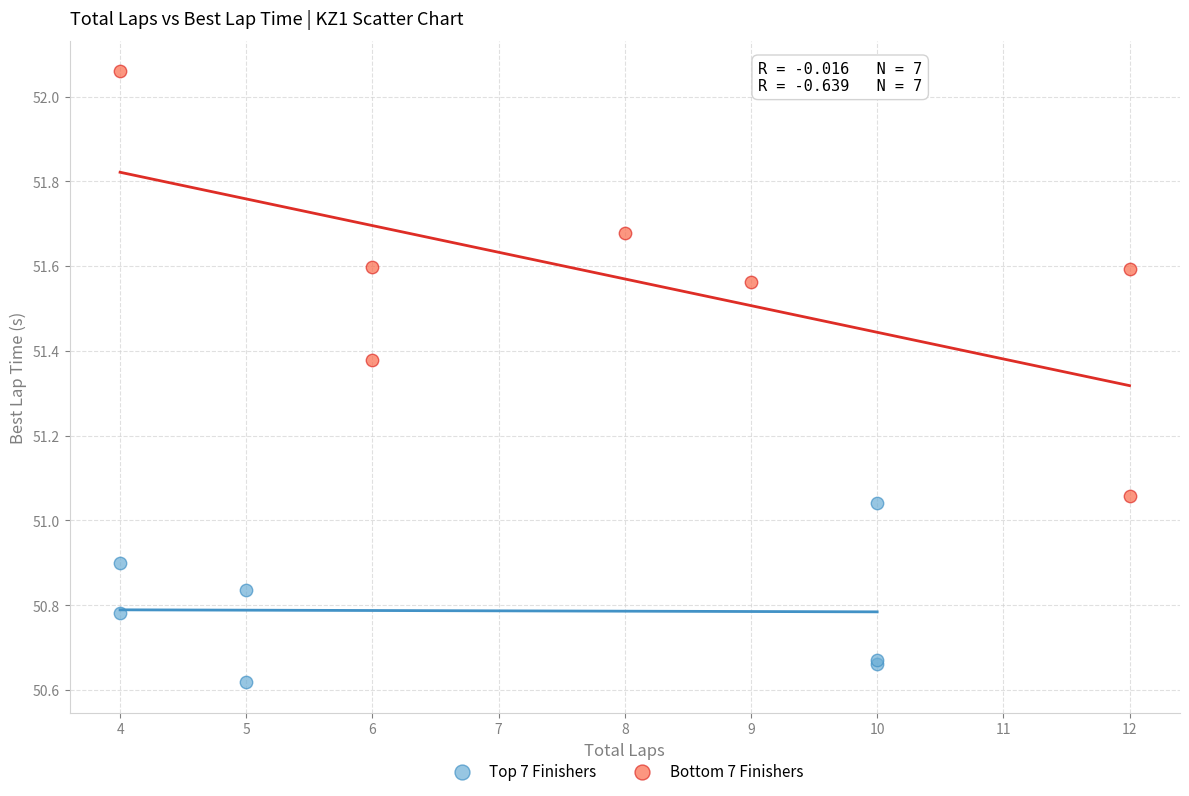

Which series reaches the maximum Y coordinate?

Bottom 7 Finishers